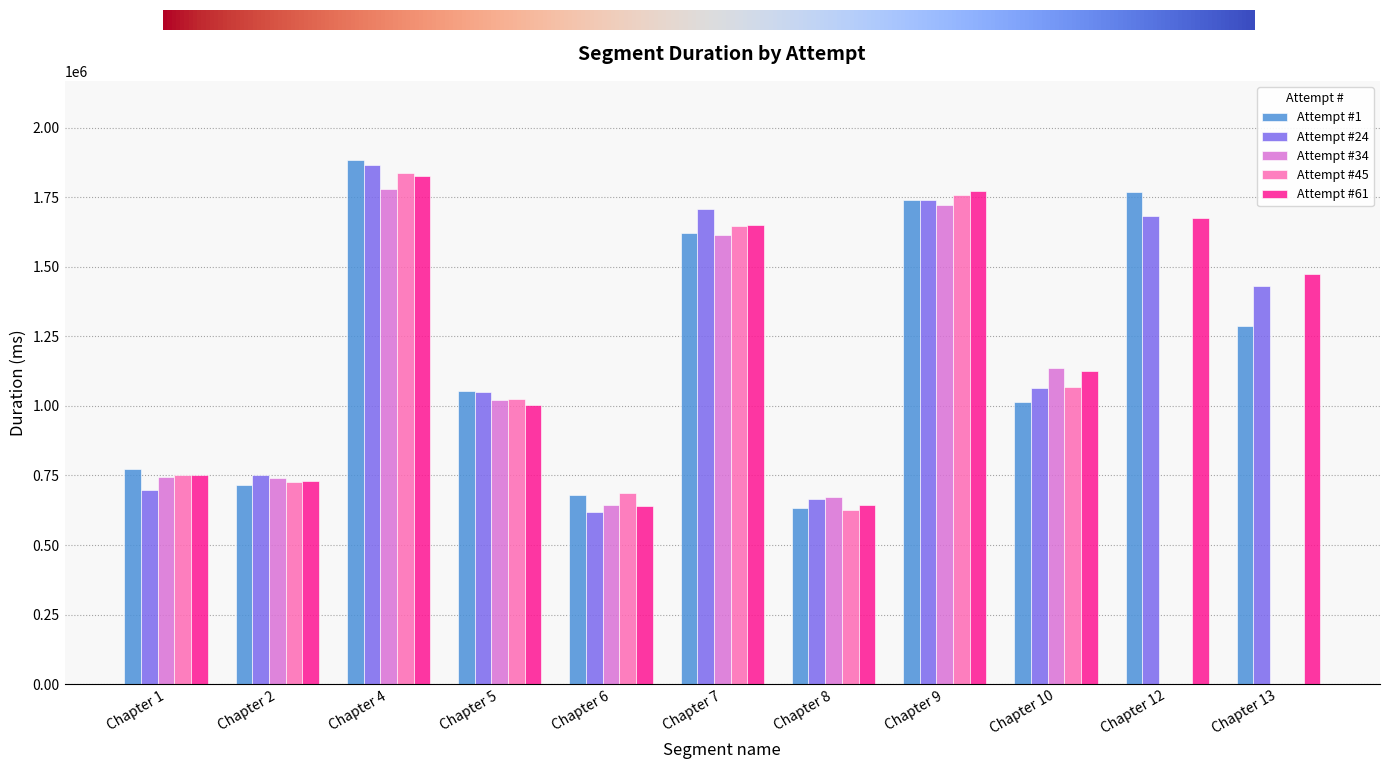

What is the approximate value of Attempt #24 at Chapter 9?

1738907